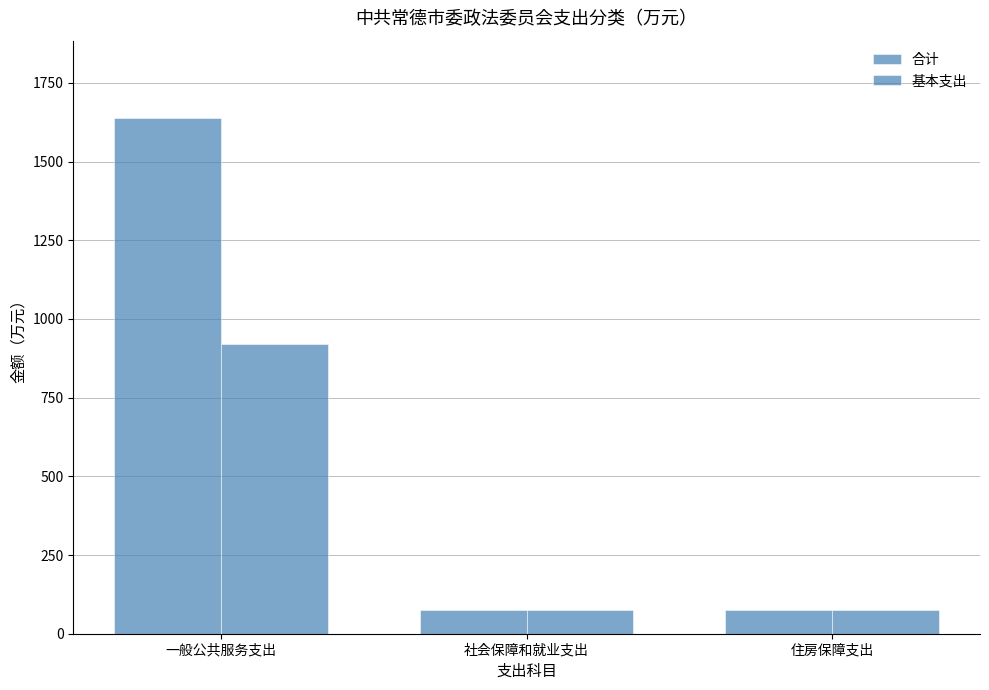

Does the chart contain any negative values?

No